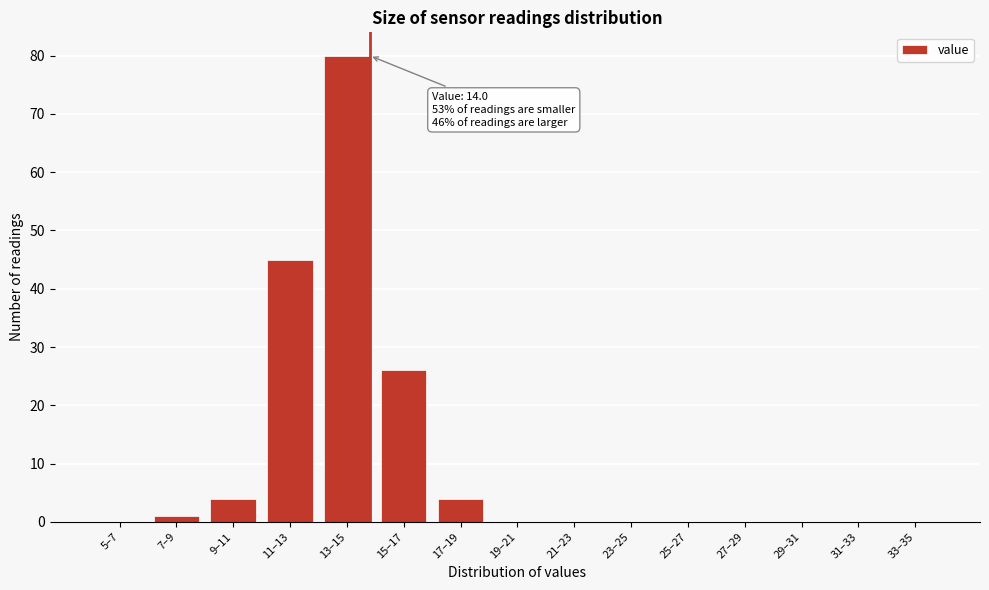

Reading right to left, list all the values displayed in this chart.

33–35=0	31–33=0	29–31=0	27–29=0	25–27=0	23–25=0	21–23=0	19–21=0	17–19=4	15–17=26	13–15=80	11–13=45	9–11=4	7–9=1	5–7=0